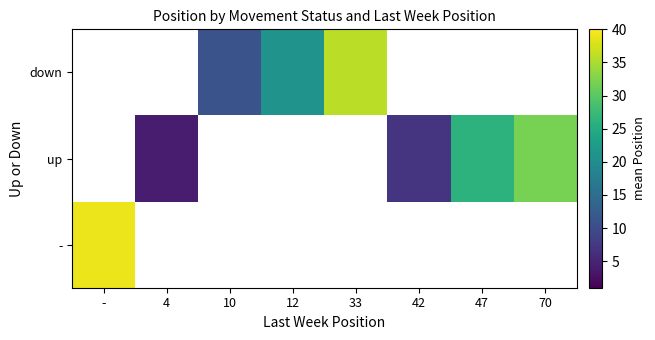

What is the sum of the up values at 42 and 47?

33.0